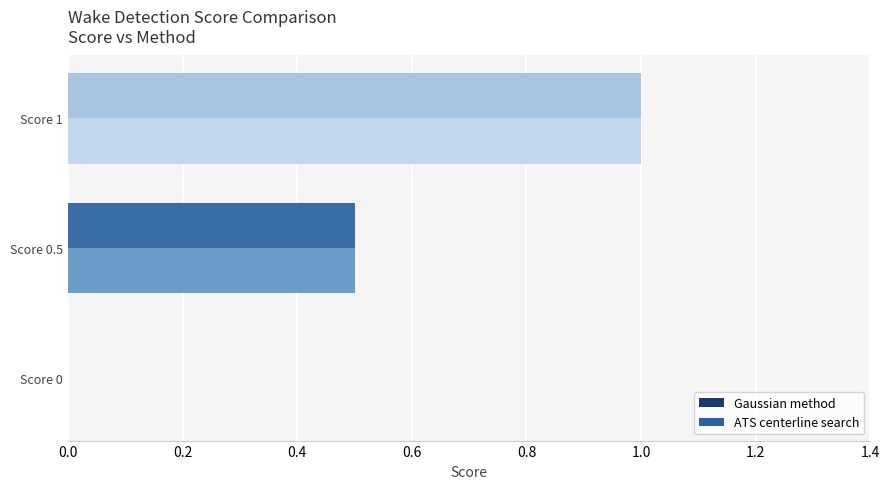

What is the total value across all series at Score 1?

2.0